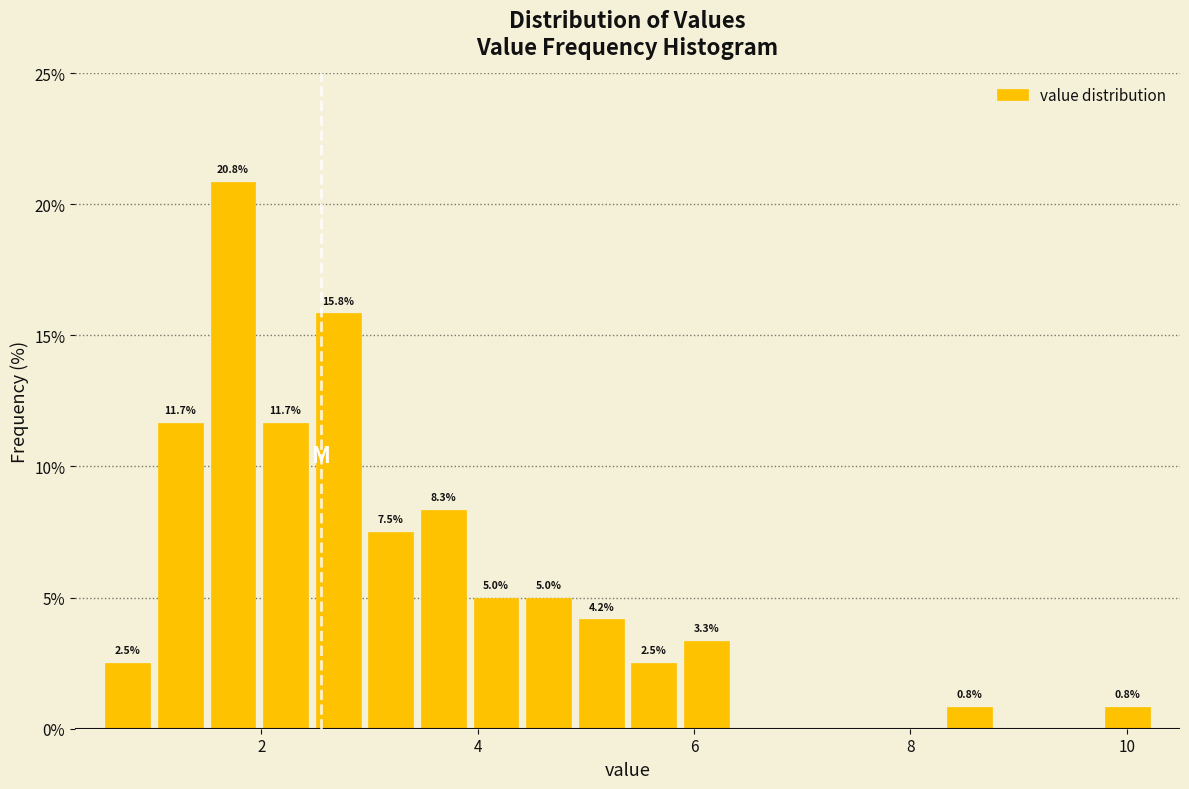

Around what value on the x-axis is the tallest bar? Give the approximate position of its centre, as read against the axis.

1.8